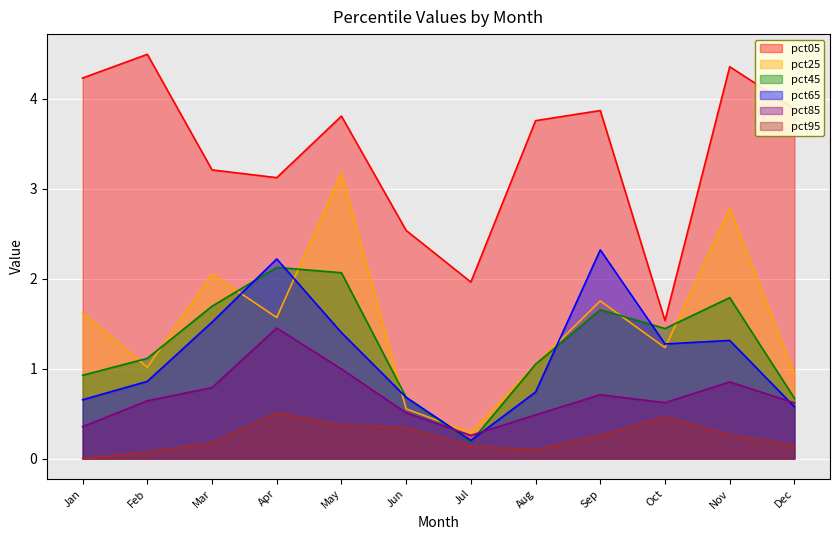

What is the total value across all series at Oct?

6.6